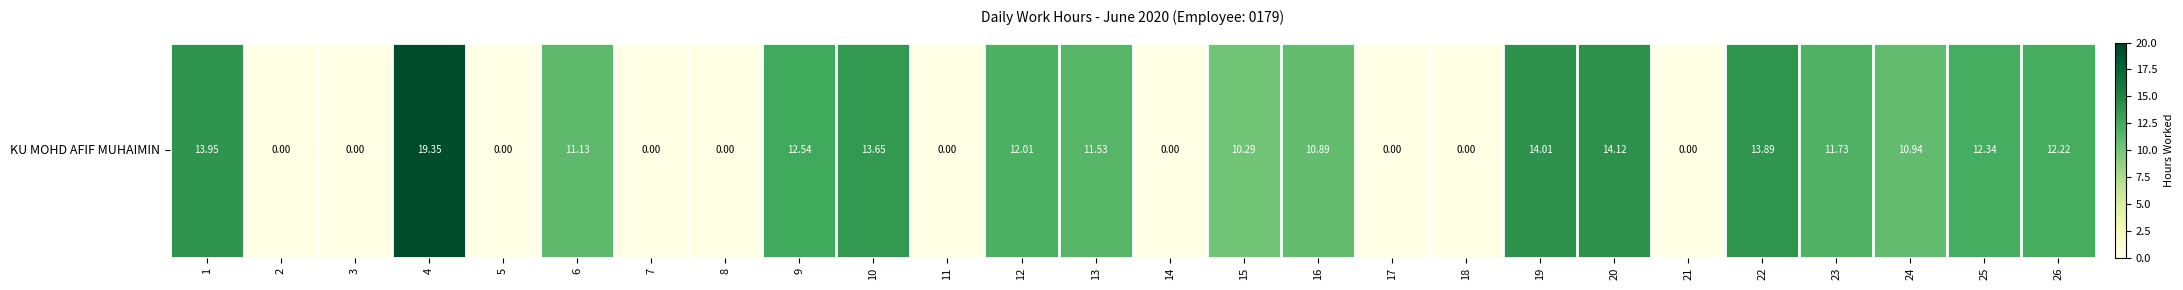

Count the number of data series in this chart.

1